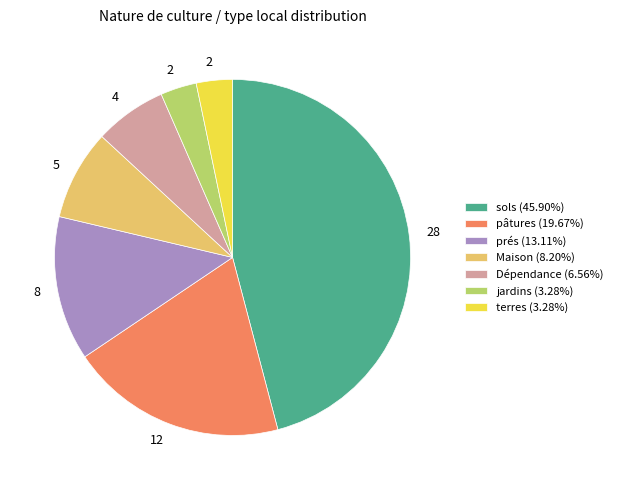

What is the ratio of the value at sols (45.90%) to the value at terres (3.28%)?

14.0